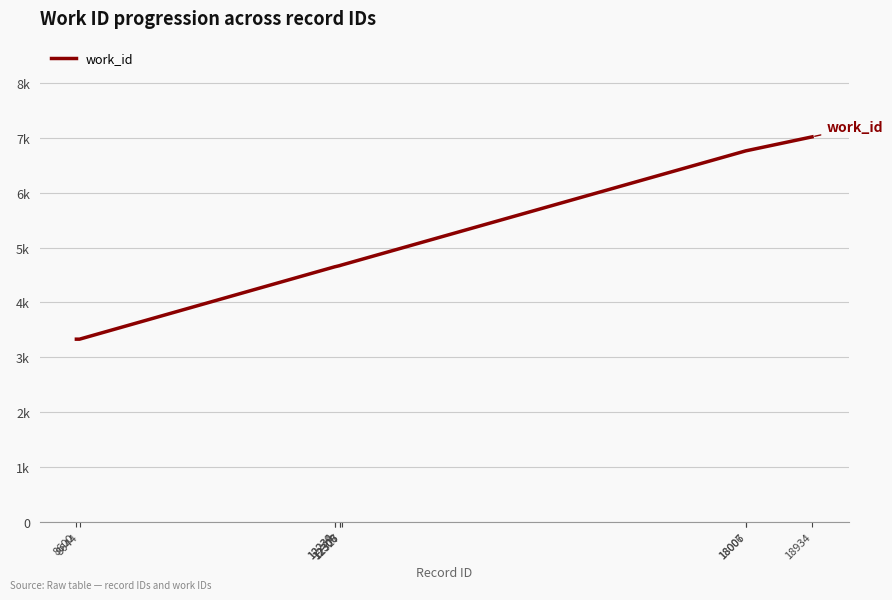

Does the chart display data point markers on the line(s)?

No